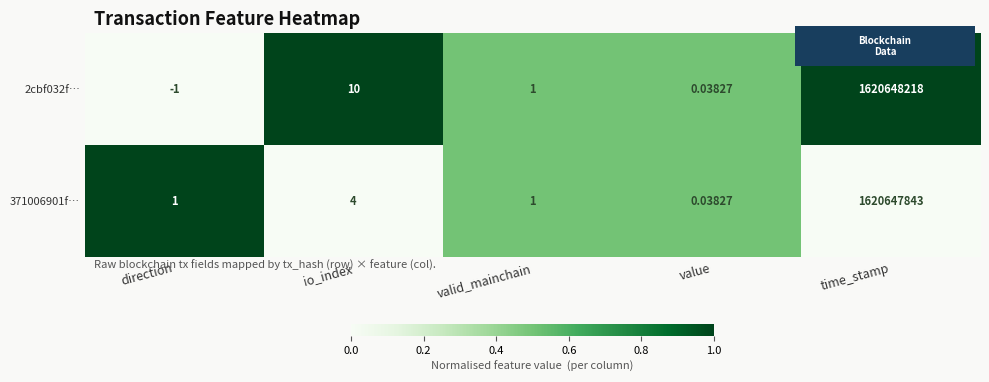

Where is 371006901f… nearest to the value 810323921?

io_index